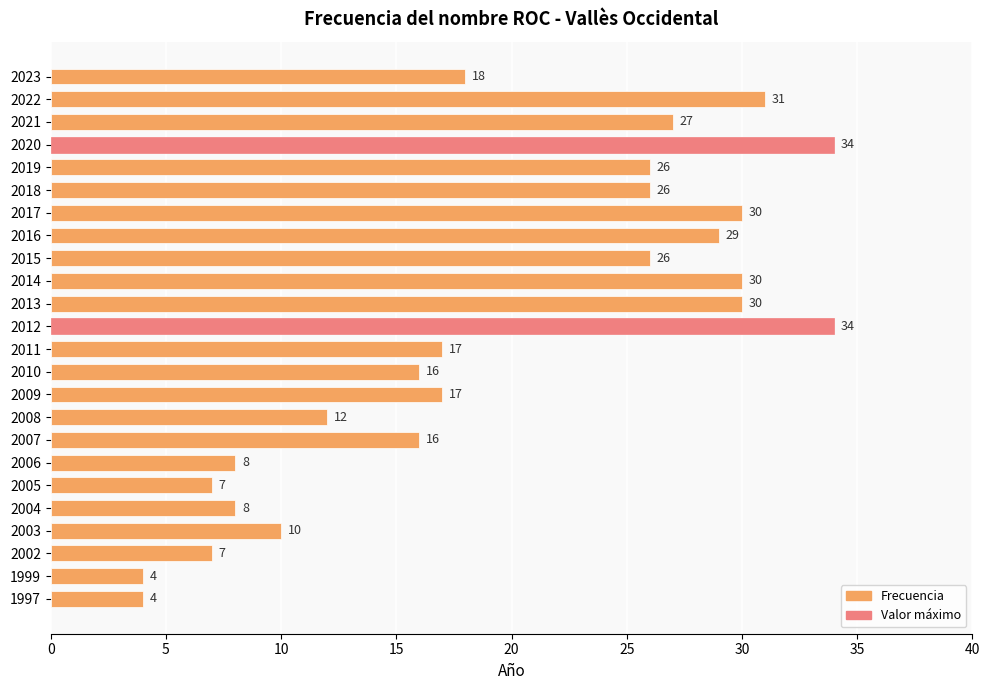

Count the number of data series in this chart.

1